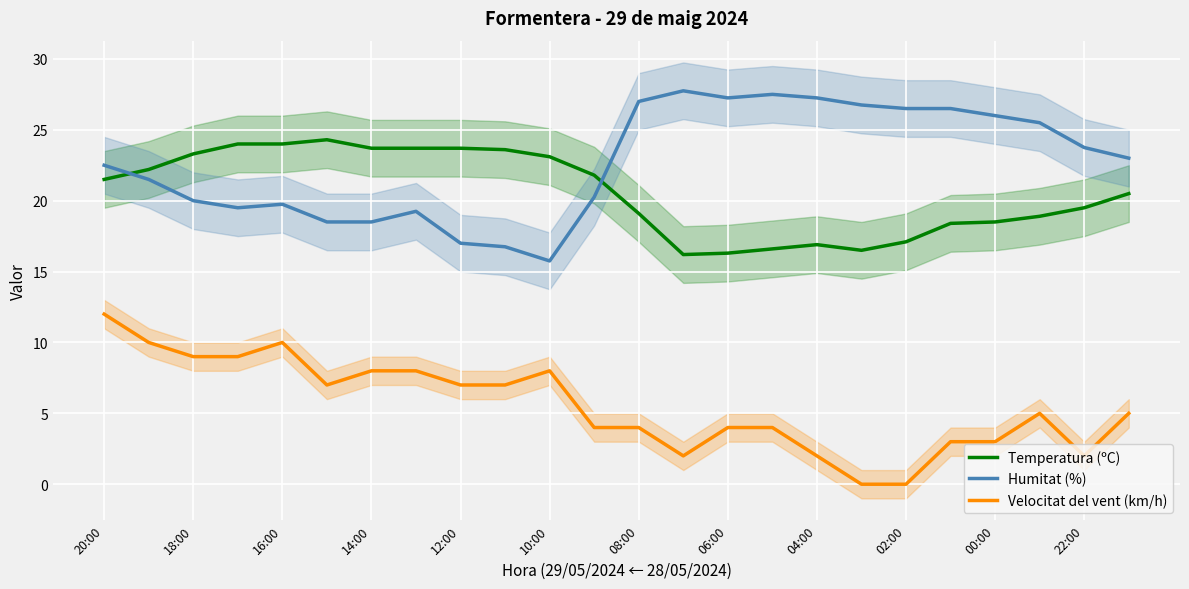

At which category is the sum across all series the highest?

20:00